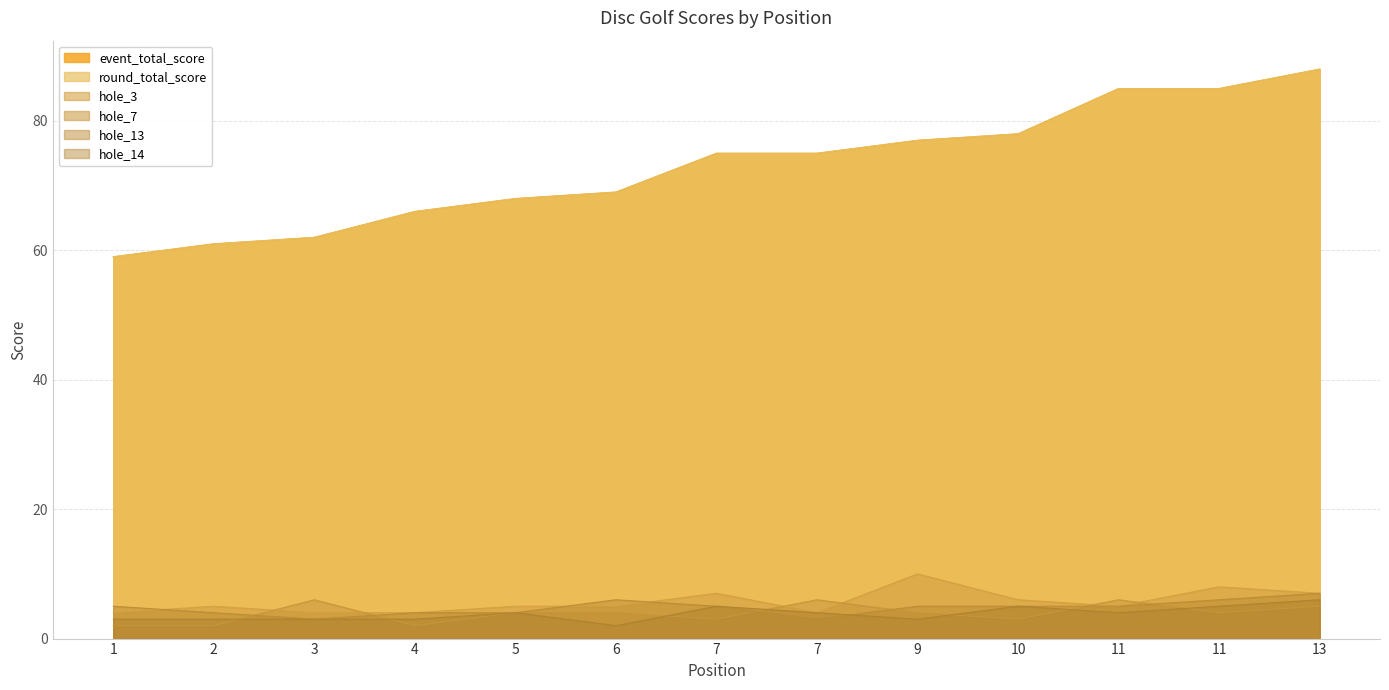

What is the approximate value of hole_3 at 4?

4